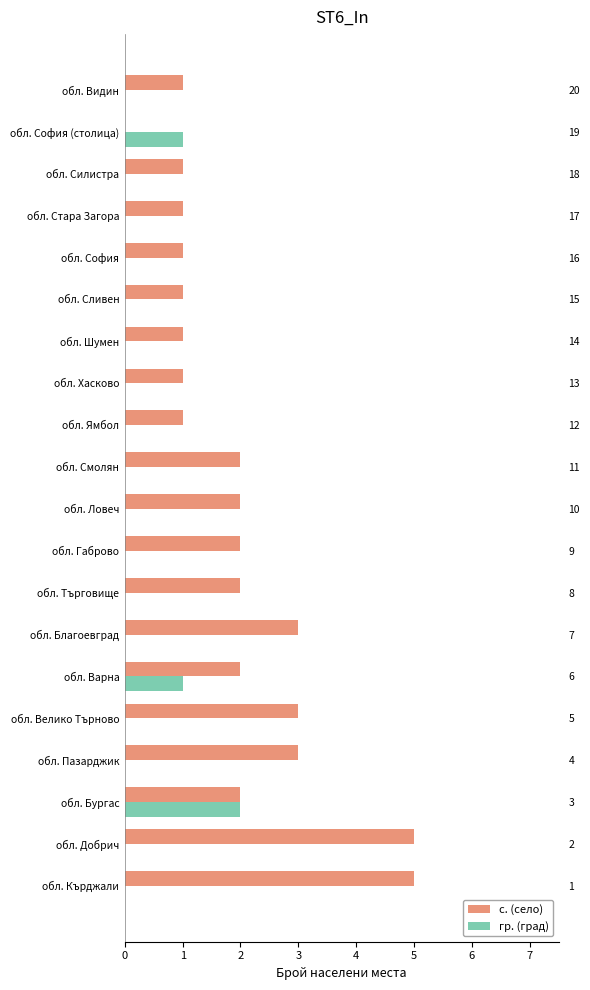

At обл. Кърджали, list the series in order from largest to smallest.

с. (село), гр. (град)